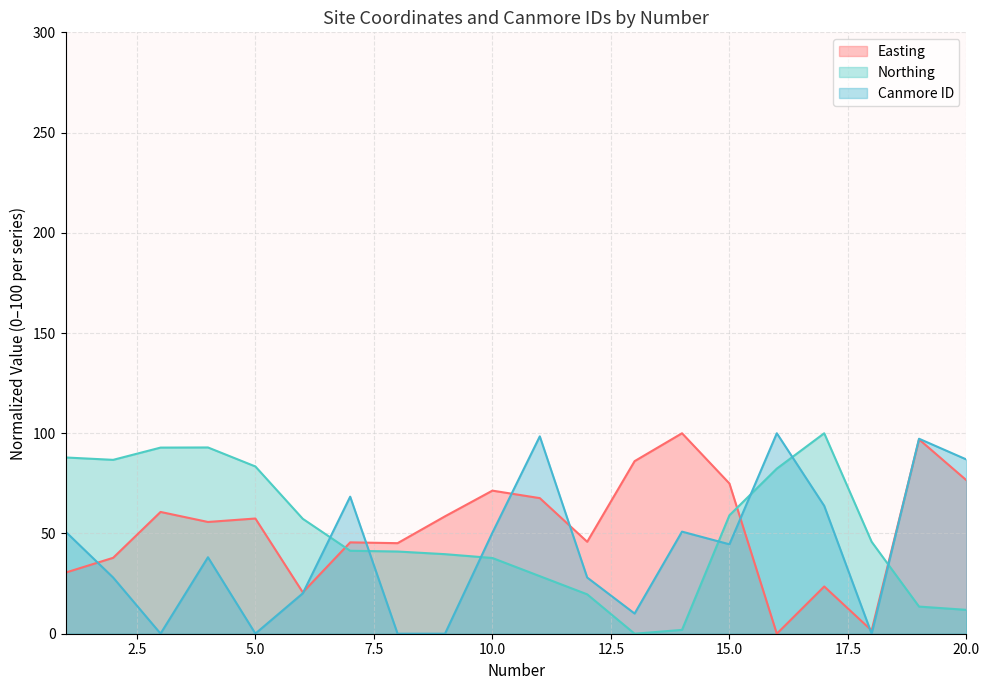

Reading left to right, list all the values displayed in this chart.

Easting: 1=30.5	2=37.9	3=60.7	4=55.7	5=57.5	6=20.6	7=45.6	8=45.2	9=58.6	10=71.4	11=67.6	12=45.9	13=86.1	14=100.0	15=74.9	16=0.0	17=23.6	18=1.6	19=97.0	20=76.6
Northing: 1=87.9	2=86.7	3=92.8	4=92.9	5=83.4	6=57.3	7=41.4	8=41.0	9=39.7	10=37.8	11=28.7	12=19.7	13=0.0	14=1.9	15=59.1	16=82.4	17=100.0	18=45.9	19=13.5	20=11.9
Canmore ID: 1=50.8	2=28.0	3=0.1	4=38.1	5=0.1	6=20.1	7=68.4	8=0.0	9=0.0	10=50.4	11=98.5	12=28.0	13=10.1	14=50.9	15=44.6	16=100.0	17=63.8	18=0.0	19=97.3	20=86.9